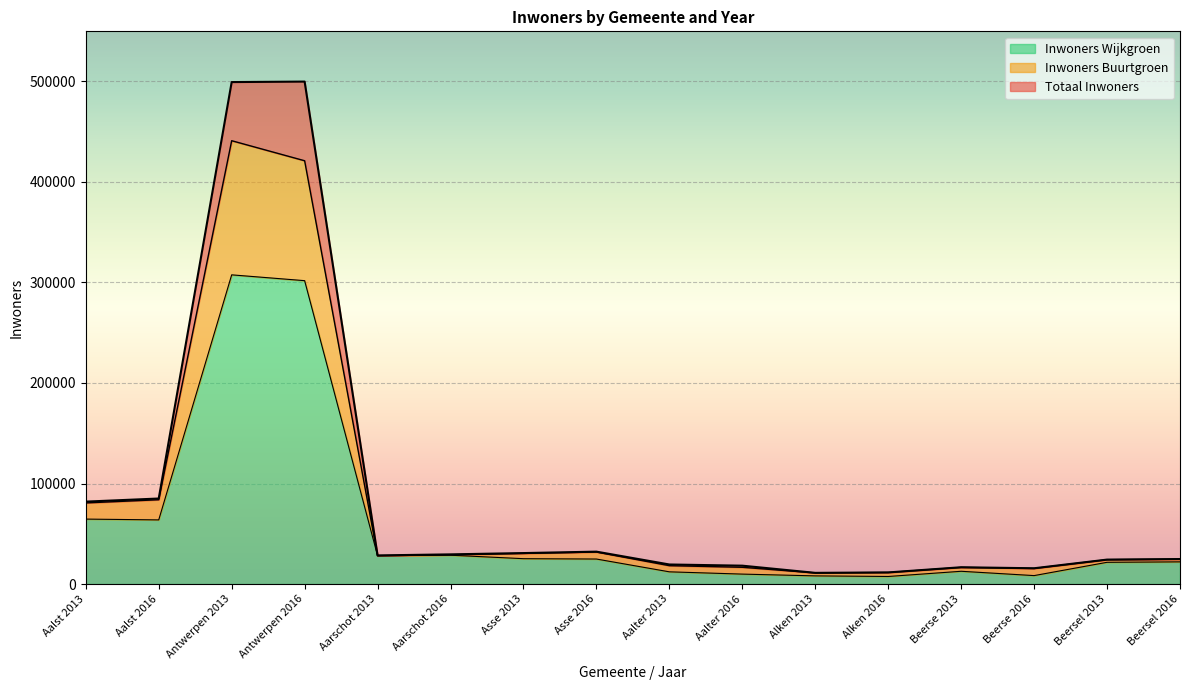

Which series has the largest range (max minus min)?

Totaal Inwoners